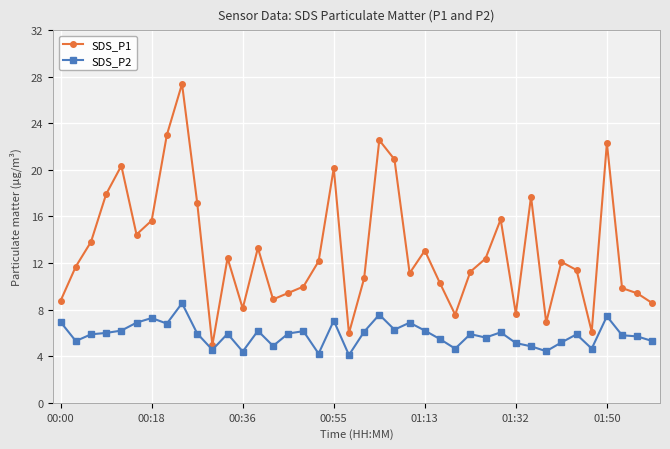

List the series in order of their overall mean, highest first.

SDS_P1, SDS_P2